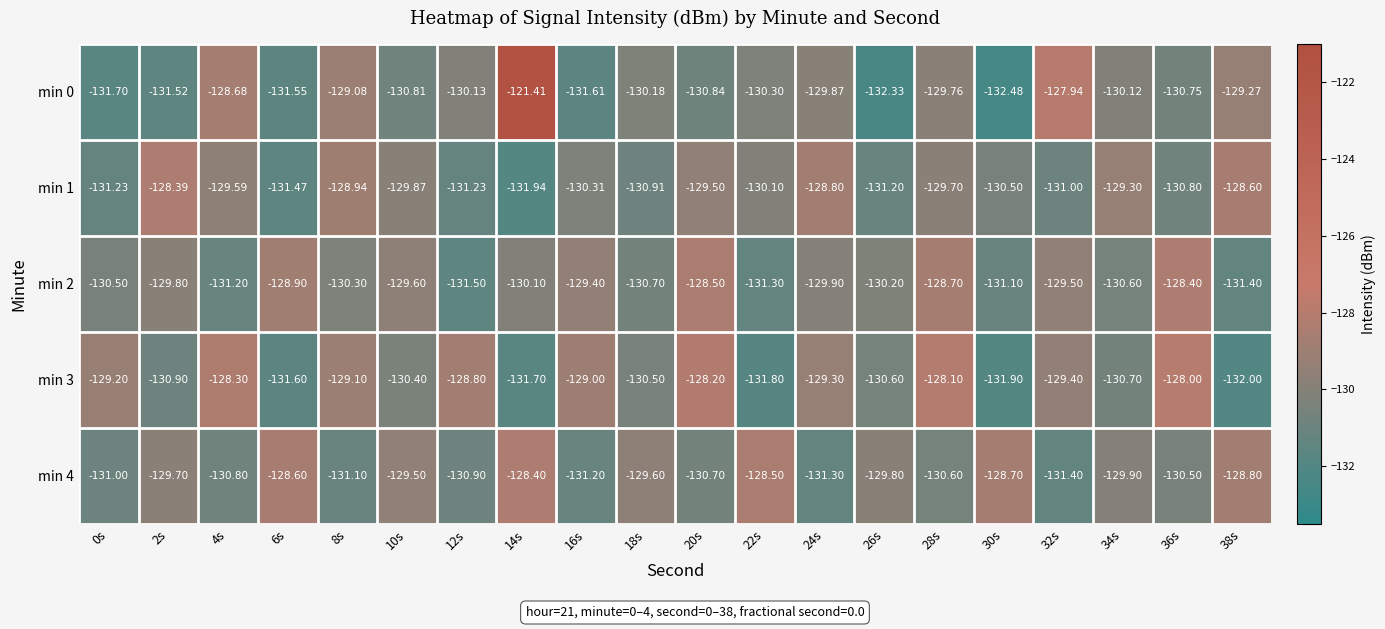

Is the value of min 1 at 8s greater than the value of min 3 at 34s?

Yes